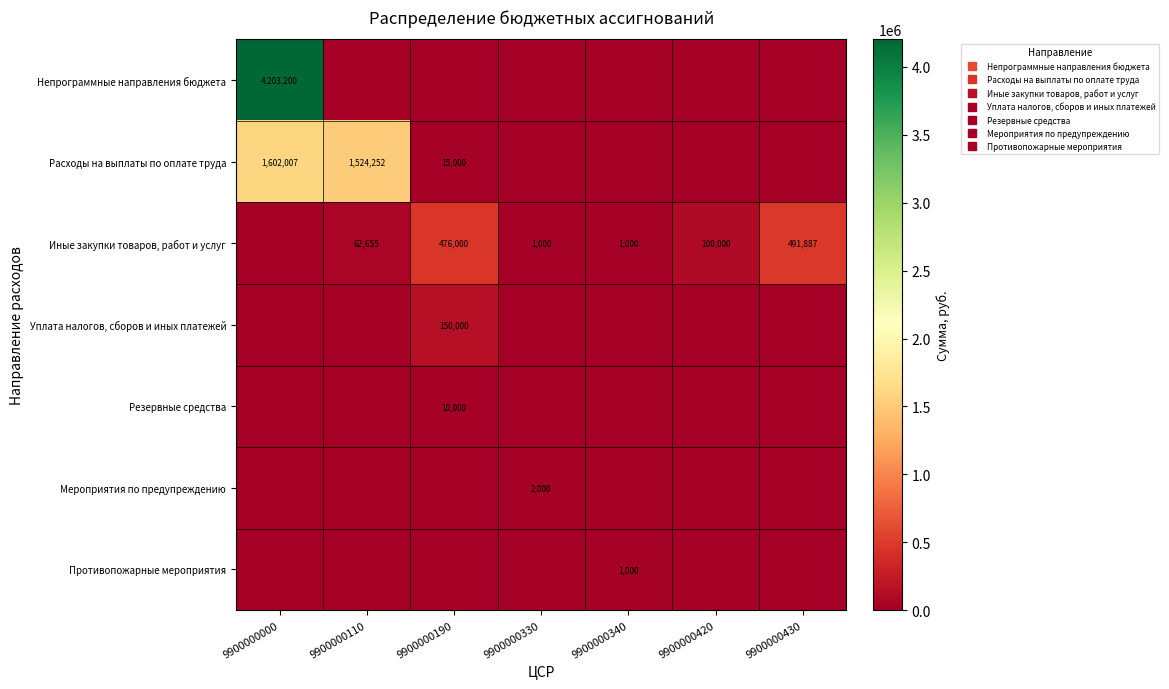

What is the sum of all Мероприятия по предупреждению values?

2000